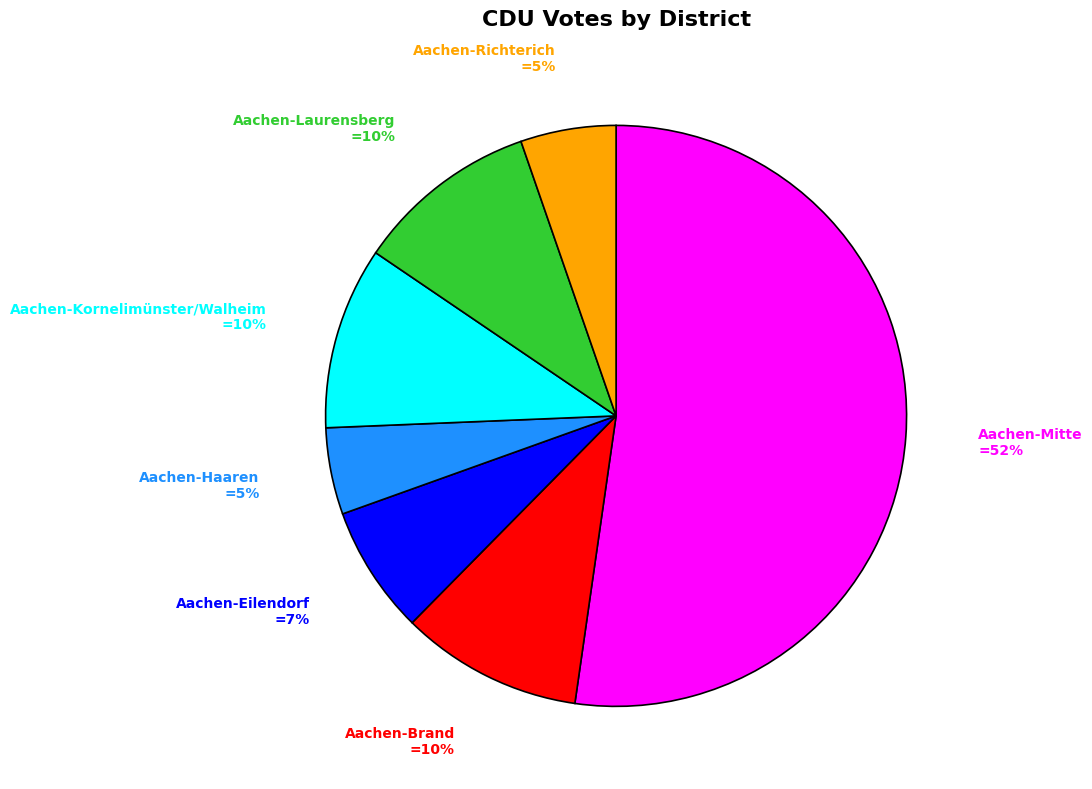

To the nearest percent, what is the difference between the largest and smallest slice percentages?

47%